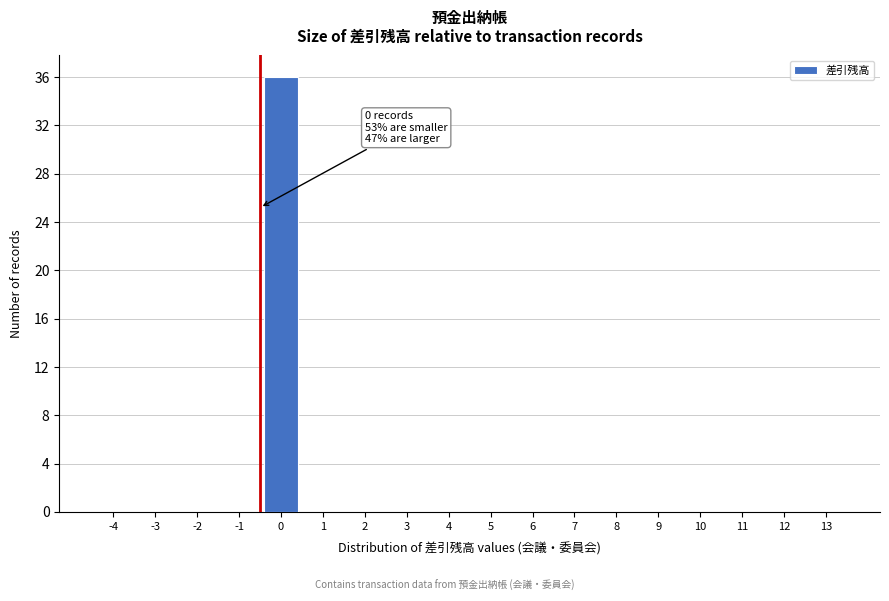

Reading left to right, transcribe all the data shown in this chart.

-4=0	-3=0	-2=0	-1=0	0=36	1=0	2=0	3=0	4=0	5=0	6=0	7=0	8=0	9=0	10=0	11=0	12=0	13=0